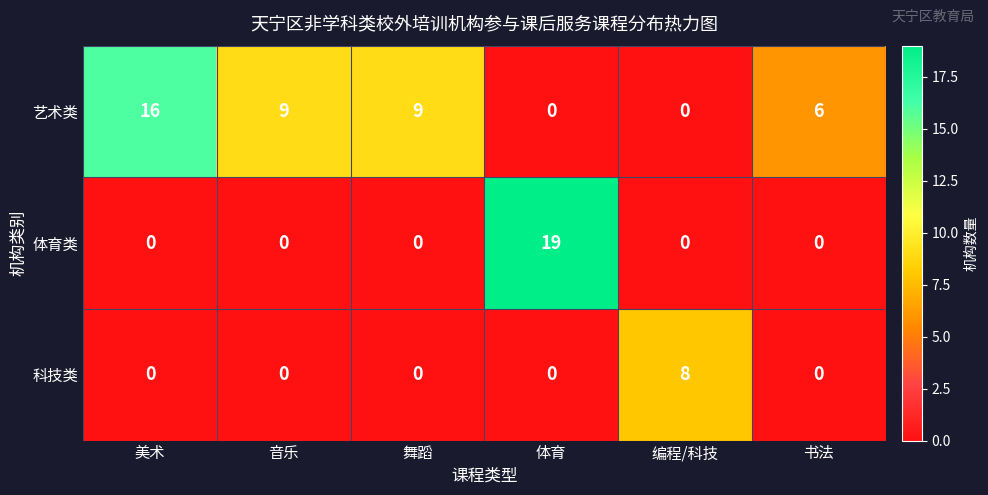

Reading left to right, extract all data points from this chart.

艺术类: 美术=16	音乐=9	舞蹈=9	体育=0	编程/科技=0	书法=6
体育类: 美术=0	音乐=0	舞蹈=0	体育=19	编程/科技=0	书法=0
科技类: 美术=0	音乐=0	舞蹈=0	体育=0	编程/科技=8	书法=0